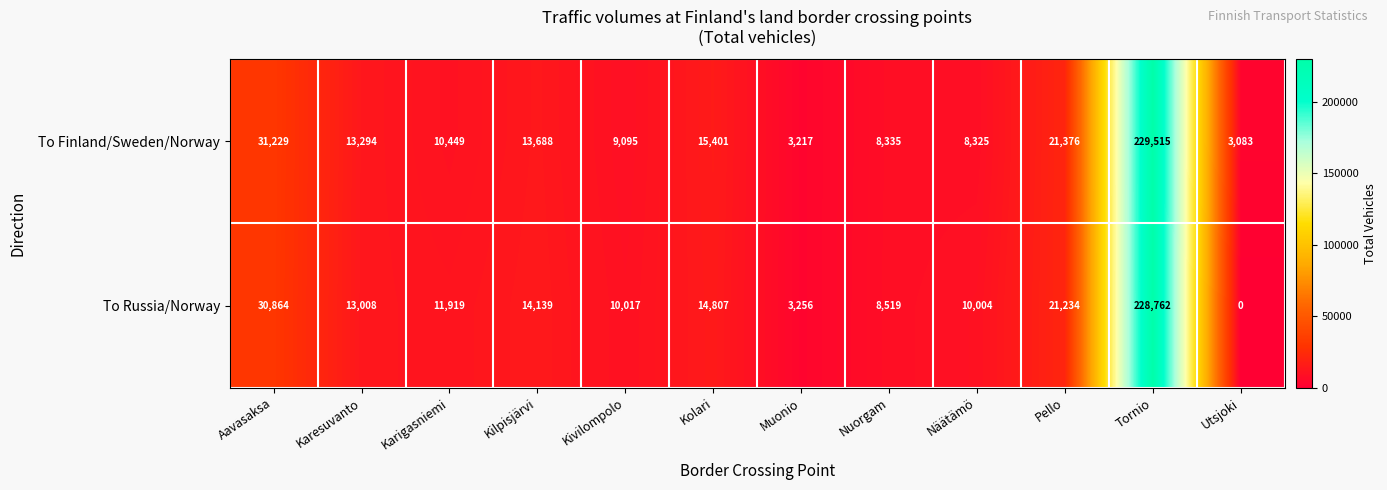

Reading left to right, what are all the values shown in this chart?

To Finland/Sweden/Norway: Aavasaksa=31229	Karesuvanto=13294	Karigasniemi=10449	Kilpisjärvi=13688	Kivilompolo=9095	Kolari=15401	Muonio=3217	Nuorgam=8335	Näätämö=8325	Pello=21376	Tornio=229515	Utsjoki=3083
To Russia/Norway: Aavasaksa=30864	Karesuvanto=13008	Karigasniemi=11919	Kilpisjärvi=14139	Kivilompolo=10017	Kolari=14807	Muonio=3256	Nuorgam=8519	Näätämö=10004	Pello=21234	Tornio=228762	Utsjoki=0